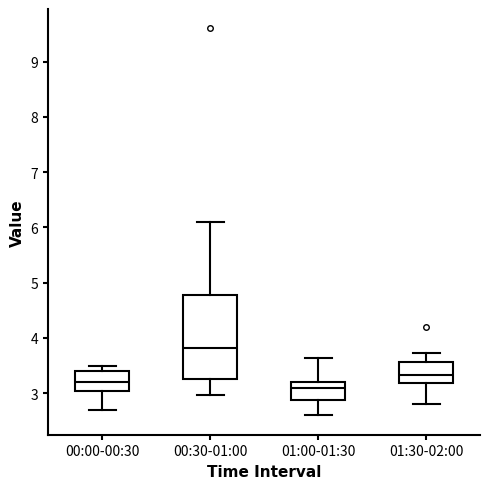

Reading left to right, read every box against the y-axis: the position of its median line, the range the box covers, and the ends of its whiskers. The values are not printed on the chart, so give them approximately, as read against the axis.

00:00-00:30: median 3.2, box 3.0 to 3.4, whiskers 2.7 to 3.5
00:30-01:00: median 3.8, box 3.3 to 4.8, whiskers 3.0 to 6.1
01:00-01:30: median 3.1, box 2.9 to 3.2, whiskers 2.6 to 3.6
01:30-02:00: median 3.3, box 3.2 to 3.6, whiskers 2.8 to 3.7